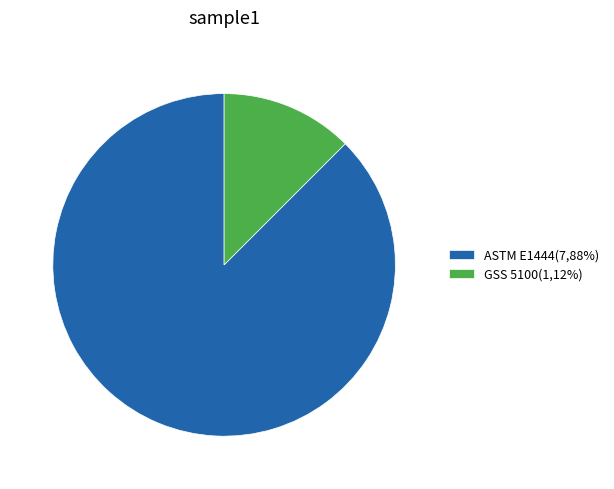

Is it true that ASTM E1444(7,88%) is 78% of the pie?

False